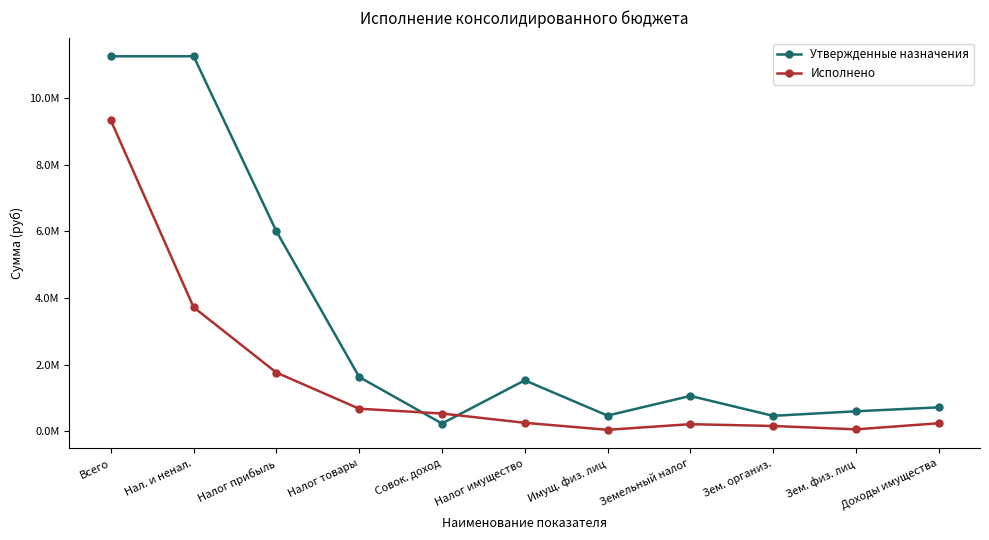

Which series changed the most between Нал. и ненал. and Совок. доход?

Утвержденные назначения